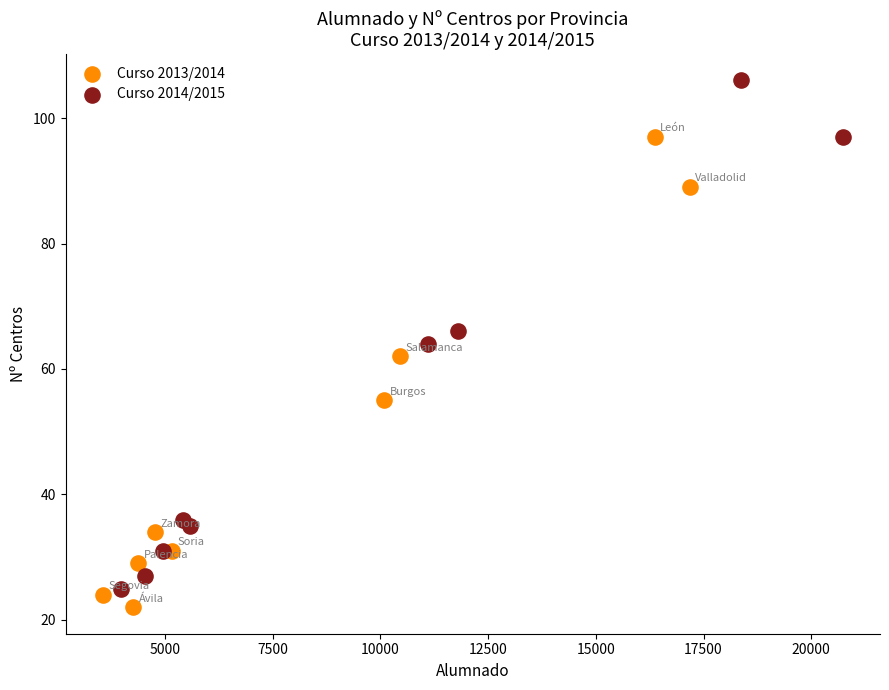

What are all the series names shown in the legend?

Curso 2013/2014, Curso 2014/2015